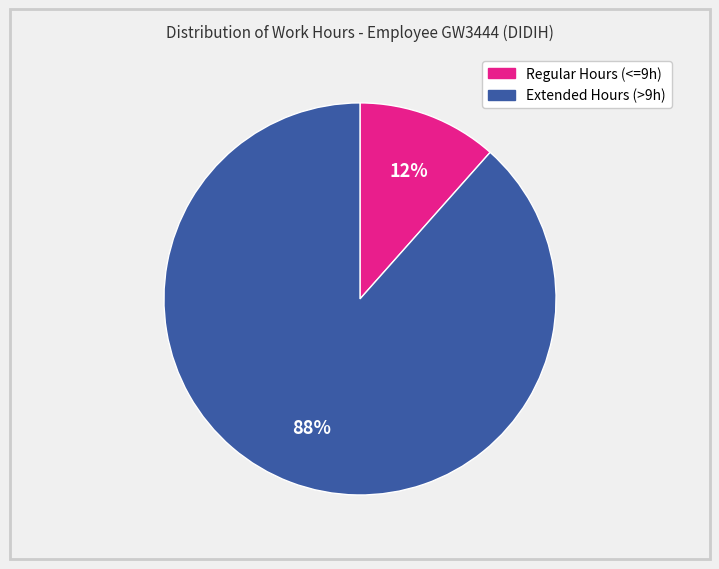

Between Extended Hours (>9h) and Regular Hours (<=9h), which is larger?

Extended Hours (>9h)